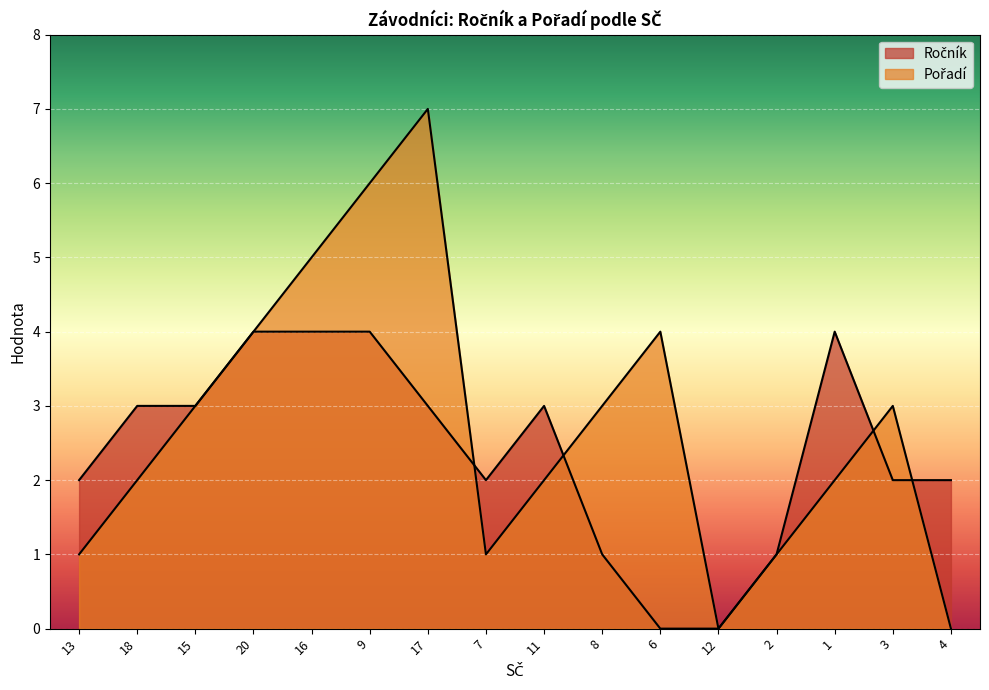

After their last crossing, which series has the higher values: Pořadí or Ročník?

Ročník